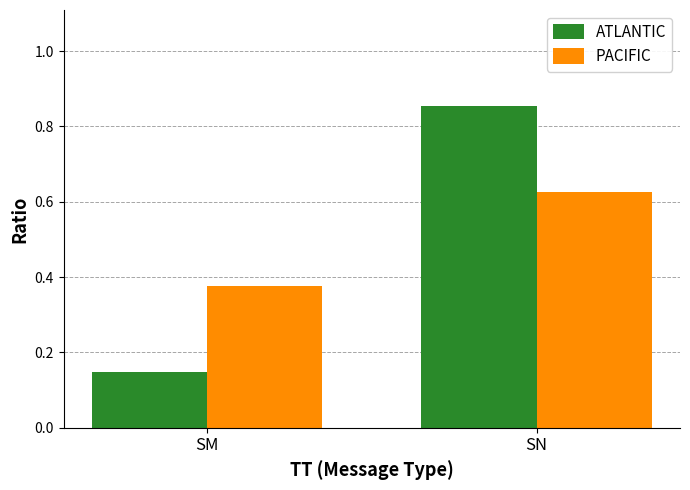

The value of PACIFIC at SN is 0.6. True or false?

True